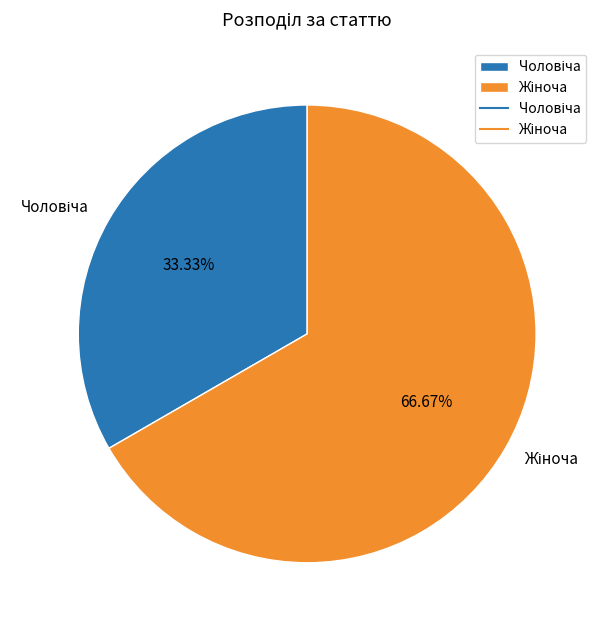

Is there any slice that represents more than half of the pie?

Yes